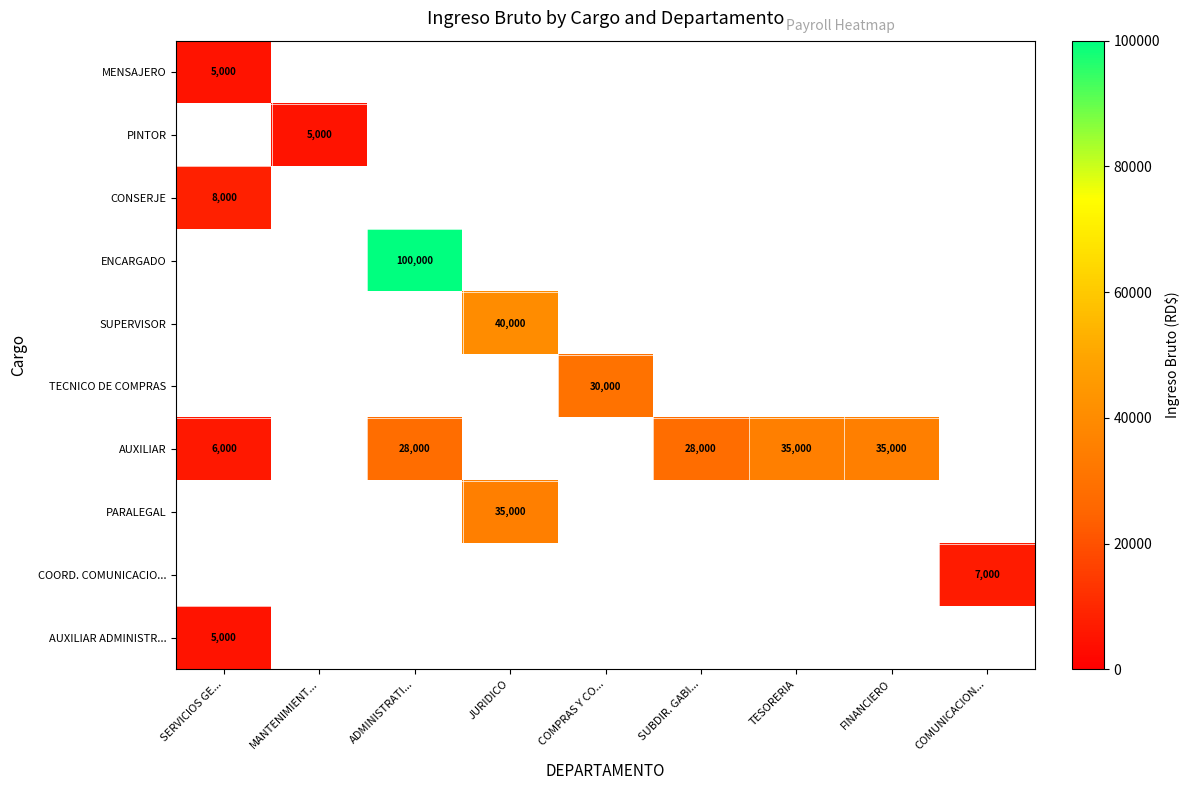

The value of PARALEGAL at JURIDICO is 9088. True or false?

False